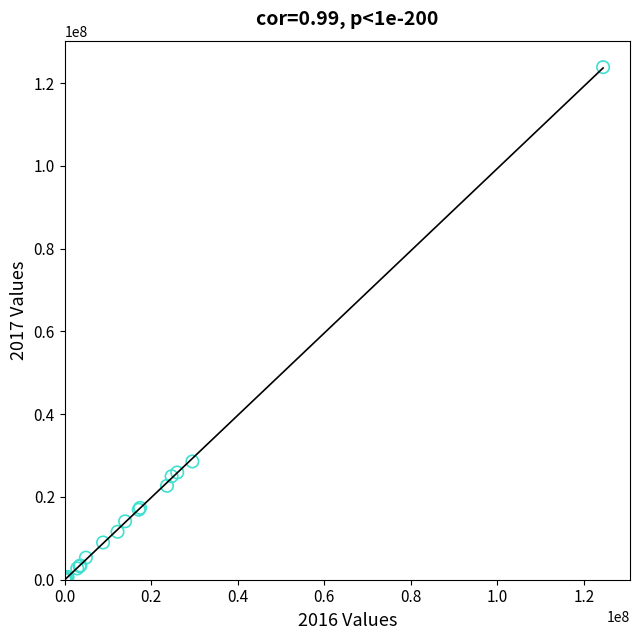

What Y value in the scatter plot is closest to 61950141?

28582562.5